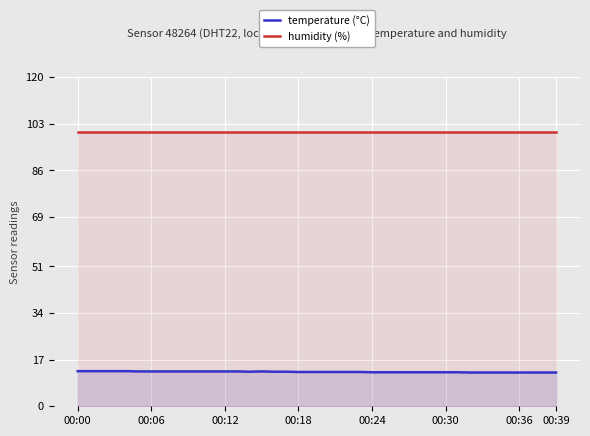

Reading left to right, what are all the values shown in this chart?

temperature (°C): 12.8	12.8	12.8	12.8	12.8	12.7	12.7	12.7	12.7	12.7	12.7	12.7	12.7	12.7	12.6	12.7	12.6	12.6	12.5	12.5	12.5	12.5	12.5	12.5	12.4	12.4	12.4	12.4	12.4	12.4	12.4	12.4	12.3	12.3	12.3	12.3	12.3	12.3	12.3	12.3
humidity (%): 99.9	99.9	99.9	99.9	99.9	99.9	99.9	99.9	99.9	99.9	99.9	99.9	99.9	99.9	99.9	99.9	99.9	99.9	99.9	99.9	99.9	99.9	99.9	99.9	99.9	99.9	99.9	99.9	99.9	99.9	99.9	99.9	99.9	99.9	99.9	99.9	99.9	99.9	99.9	99.9